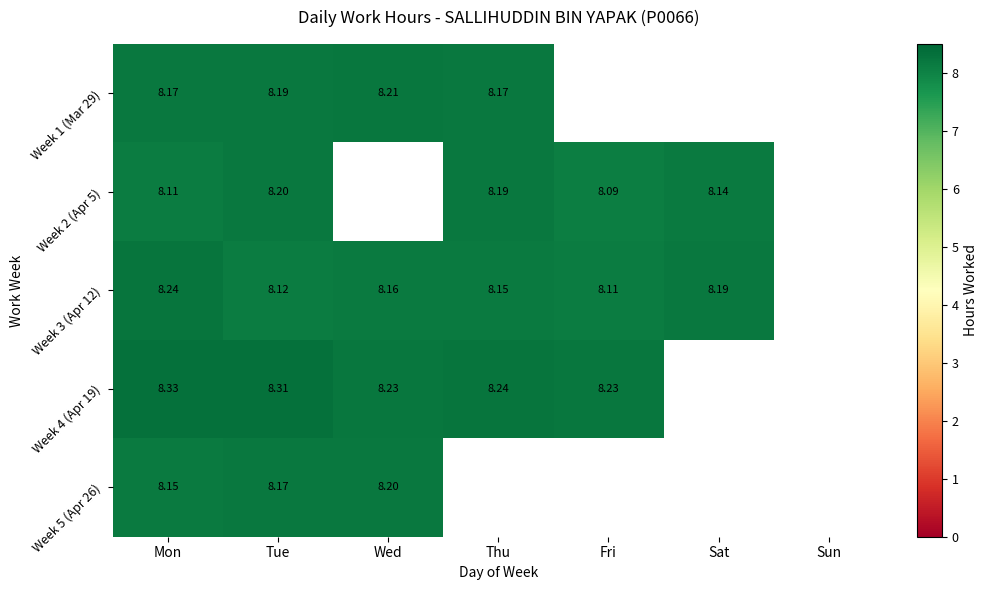

What is the sum of the Week 4 (Apr 19) values at Fri and Mon?

16.6